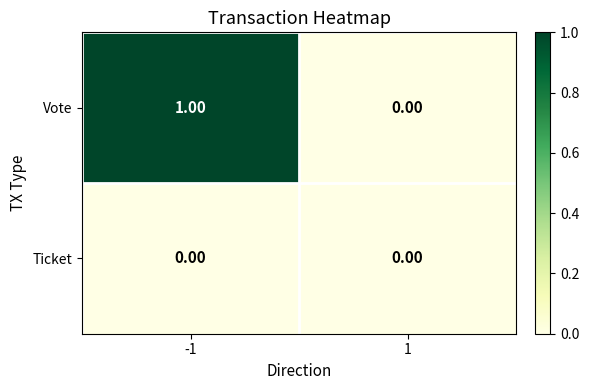

Which series has the largest range (max minus min)?

Vote